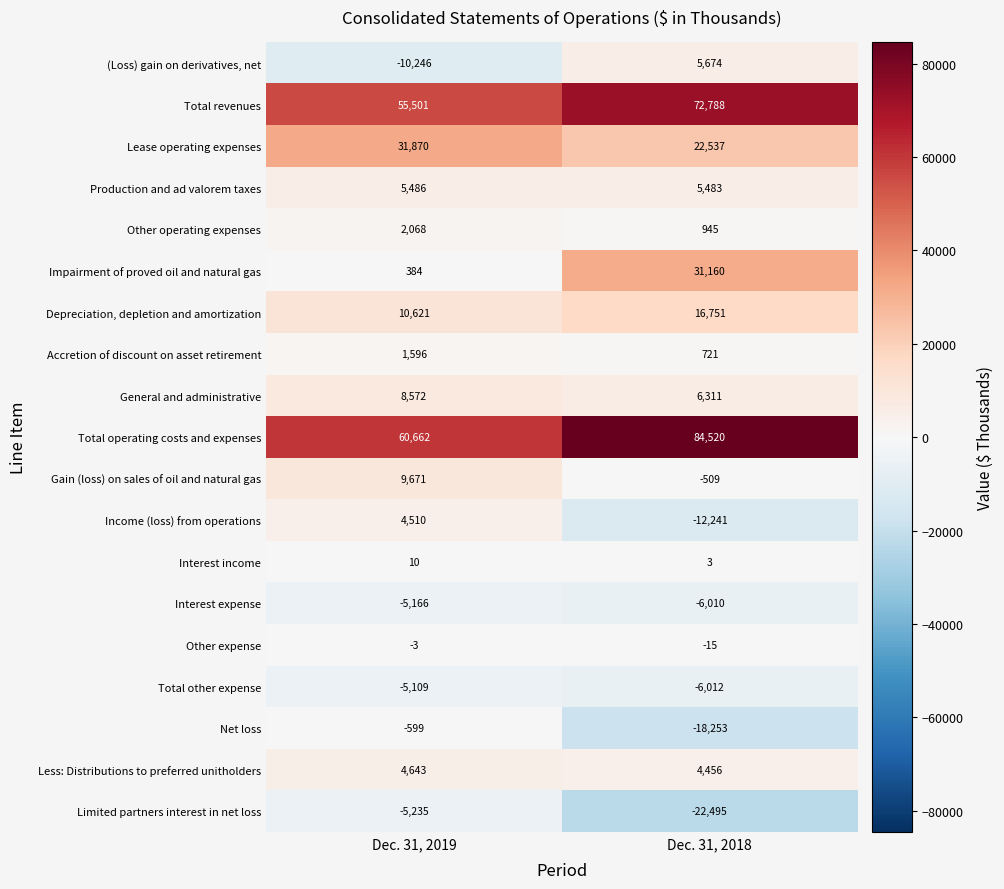

The value of (Loss) gain on derivatives, net at Dec. 31, 2018 is 7665. True or false?

False